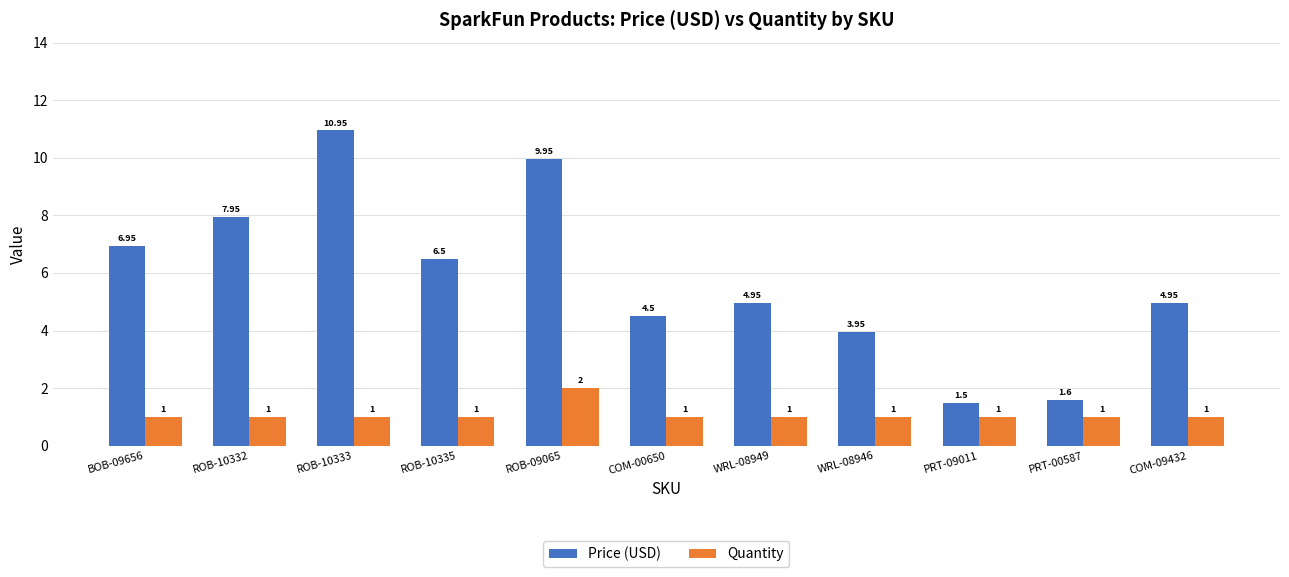

Count the number of data series in this chart.

2